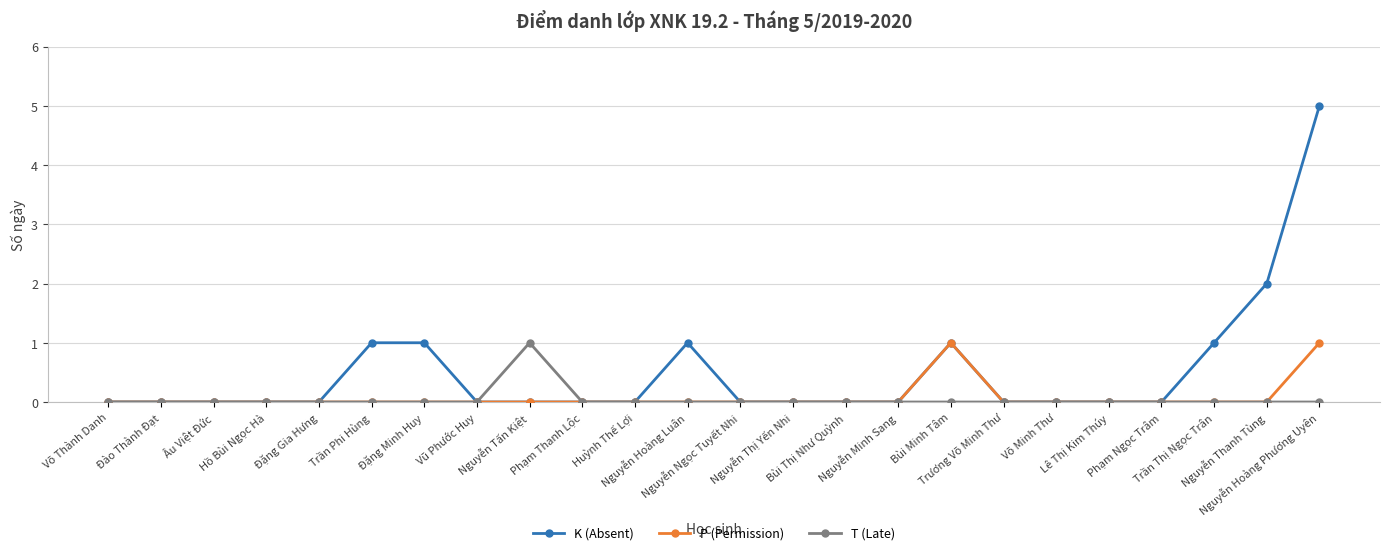

At which category is the sum across all series the highest?

Nguyễn Hoàng Phương Uyên